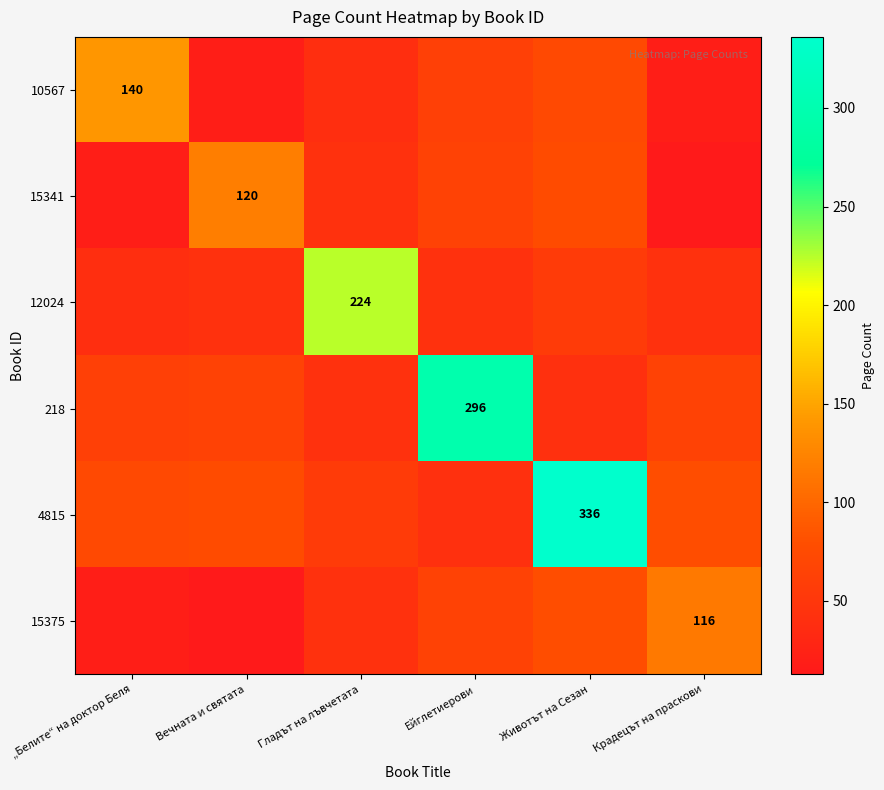

Between „Белите“ на доктор Беля and Крадецът на праскови, which series saw the biggest shift?

10567